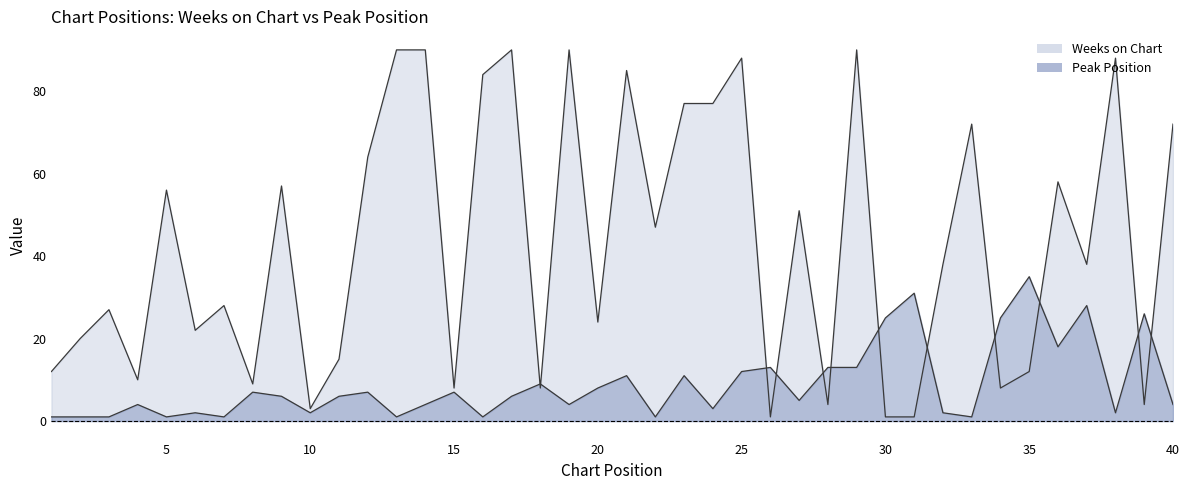

True or false: Peak Position has more than 1 interior local peaks.

True